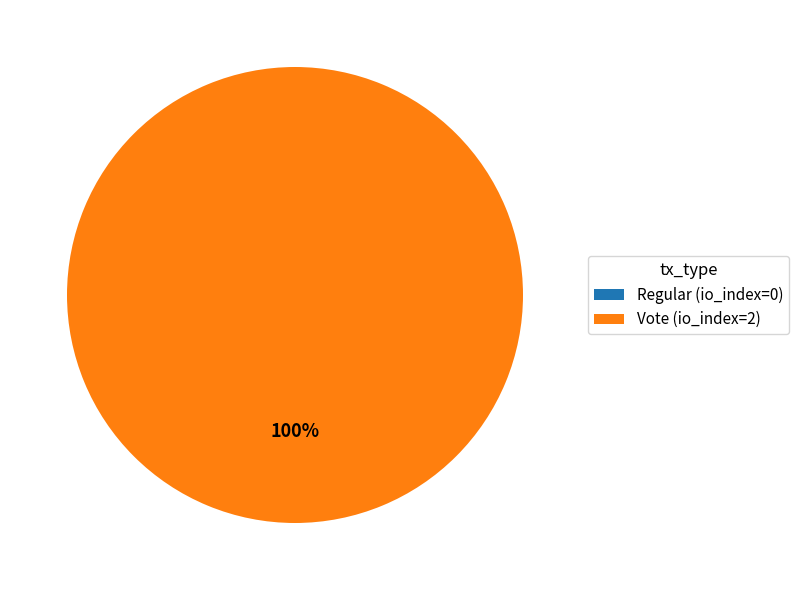

Rank the categories by value from highest to lowest.

Vote (io_index=2), Regular (io_index=0)